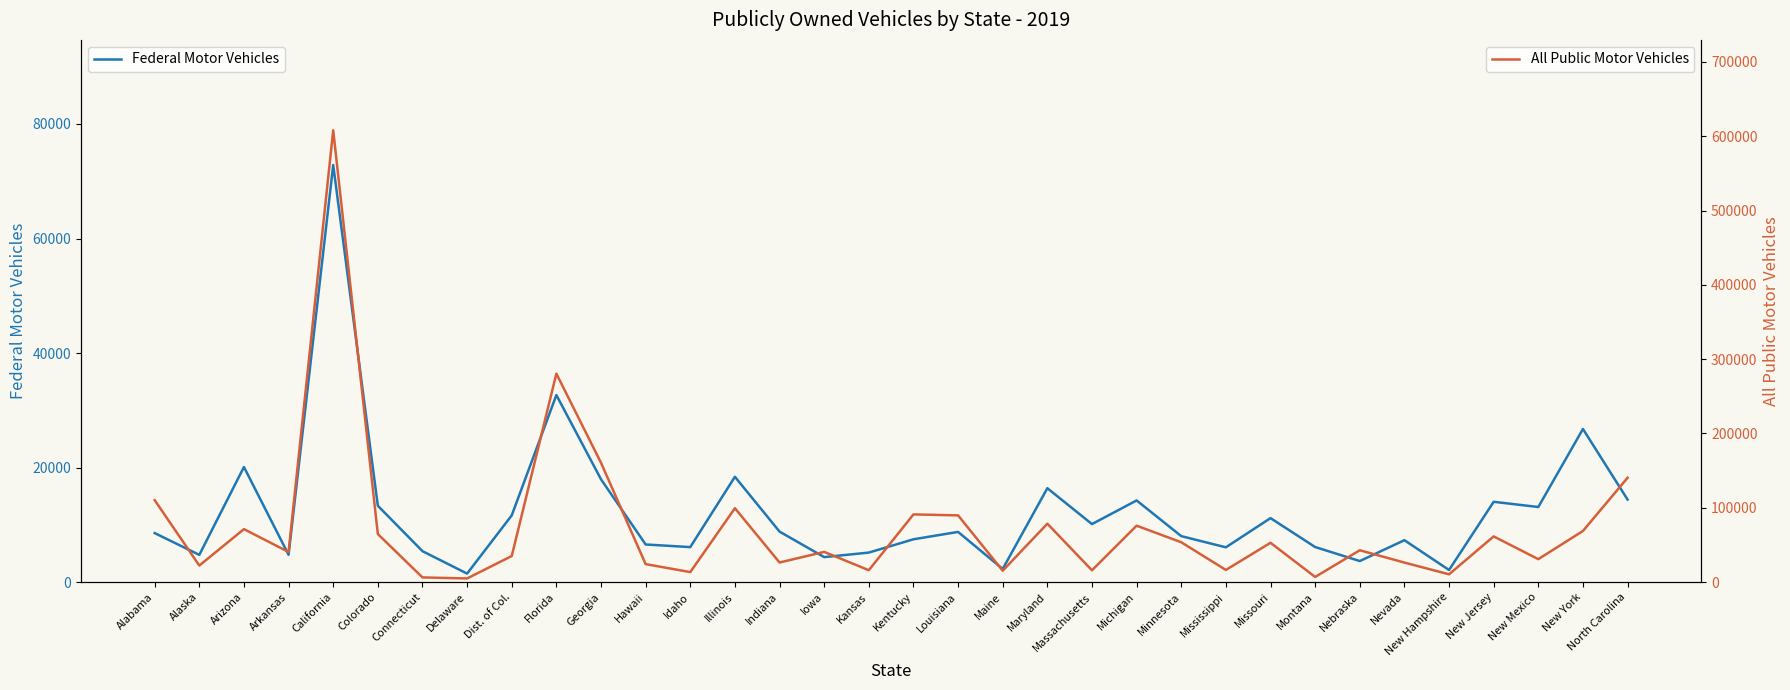

Which label corresponds to the smallest value in the chart?

Delaware